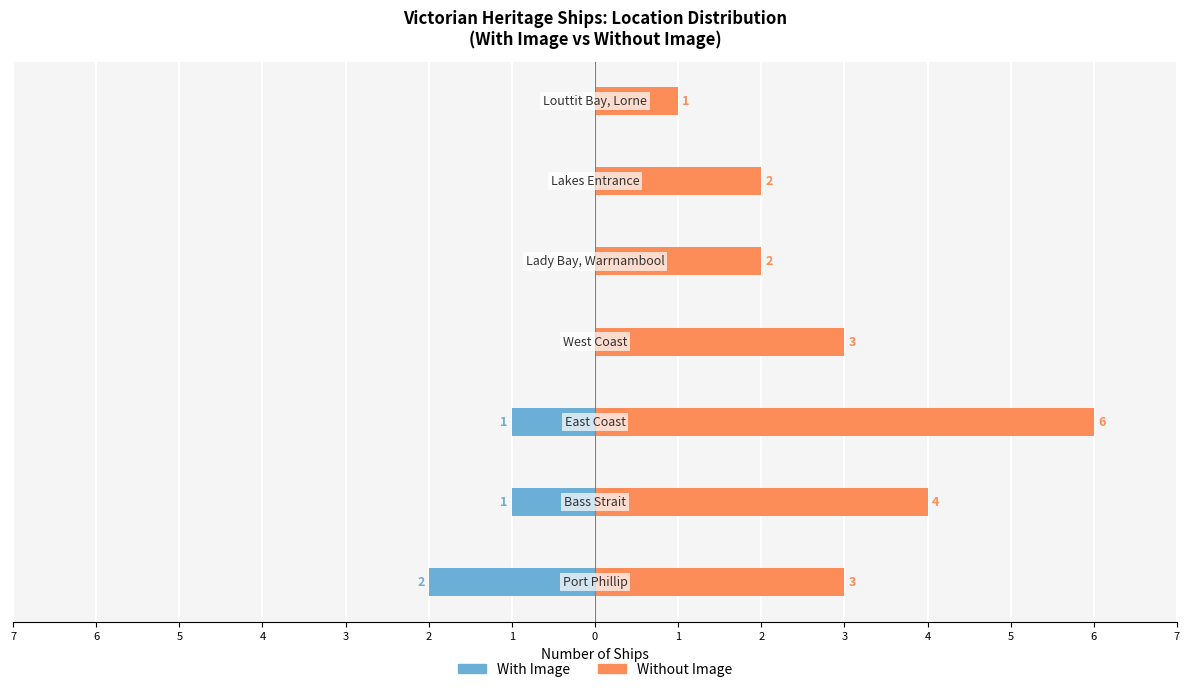

What is the approximate value of Without Image at 5?

6